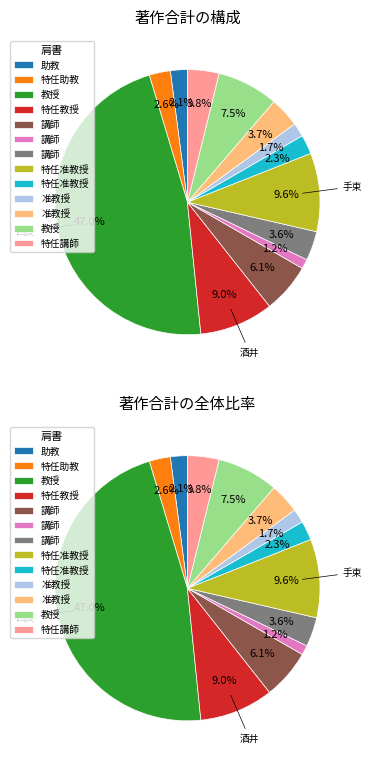

To the nearest percent, what is the difference between the 松浦 哲也(教授) and 玉置 康晃(講師) slice percentages?

4%